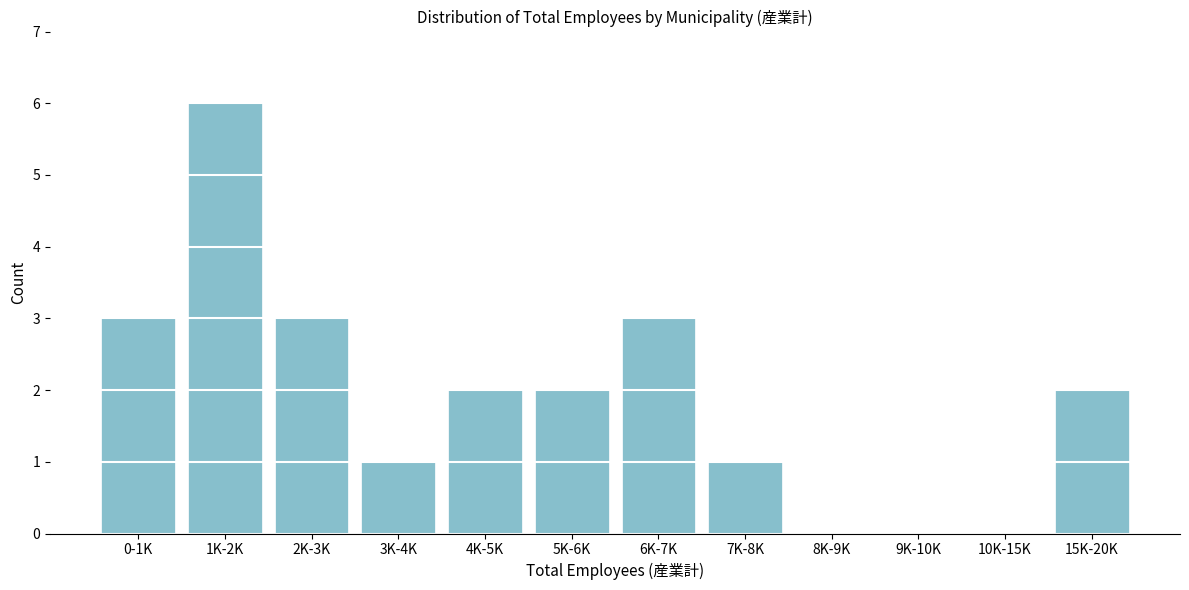

Reading left to right, what are all the values shown in this chart?

0-1K=3	1K-2K=6	2K-3K=3	3K-4K=1	4K-5K=2	5K-6K=2	6K-7K=3	7K-8K=1	8K-9K=0	9K-10K=0	10K-15K=0	15K-20K=2